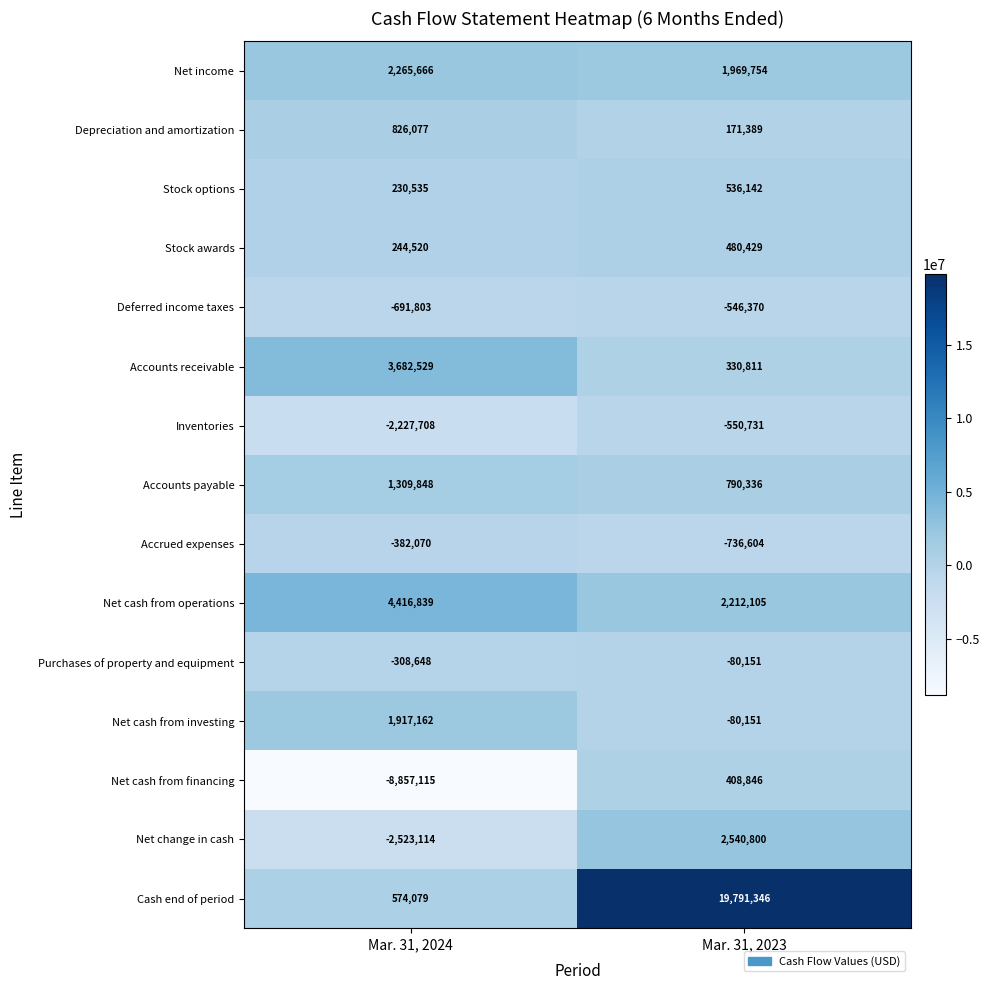

The Deferred income taxes series shows -691803 at Mar. 31, 2024. True or false?

True